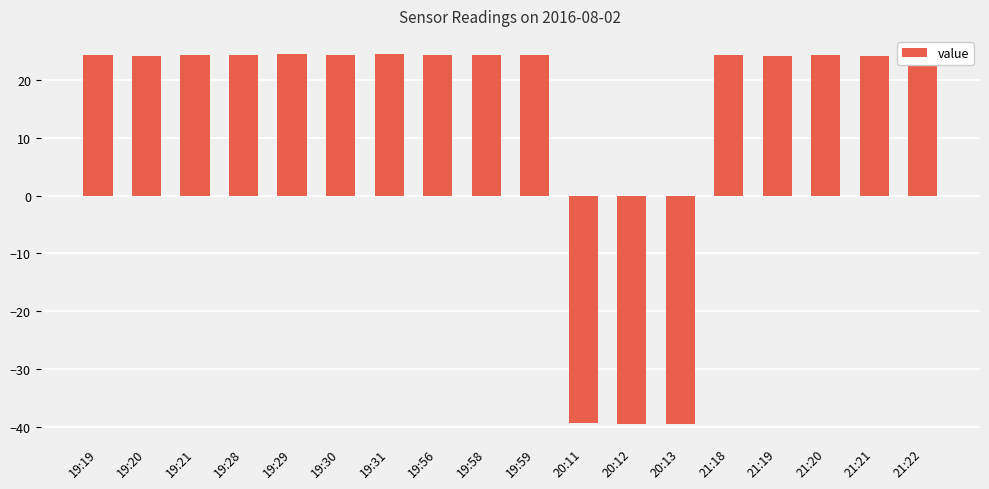

Does the chart contain any negative values?

Yes